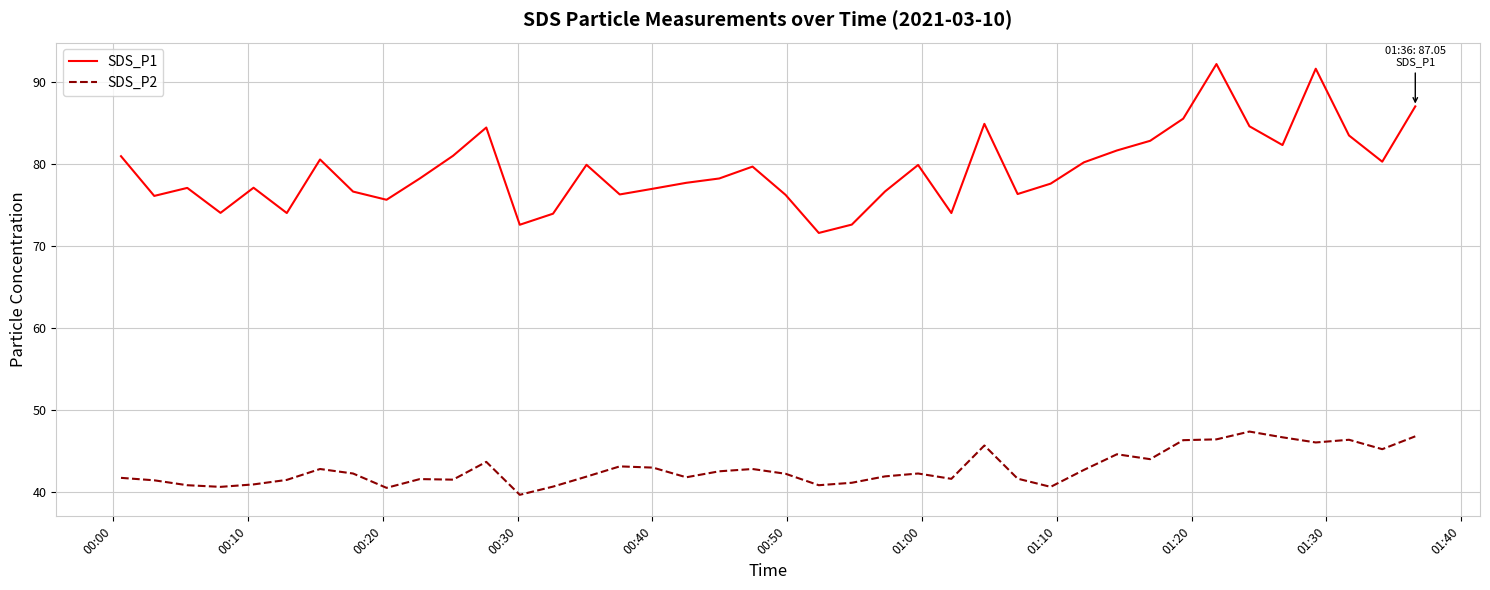

What is the highest value of the SDS_P1 series?

92.2